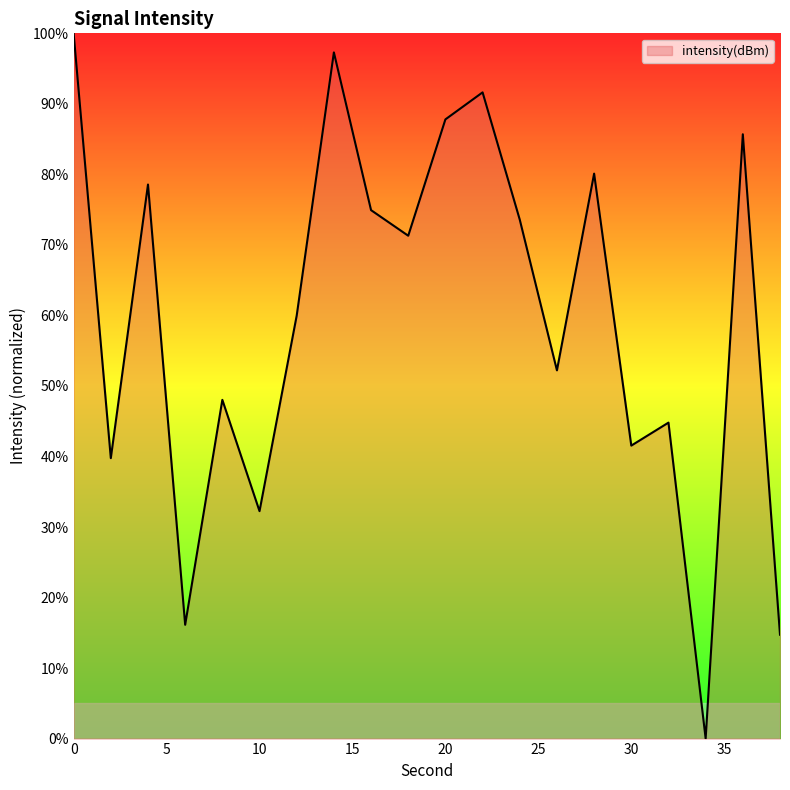

What is the greatest value displayed?

100.0